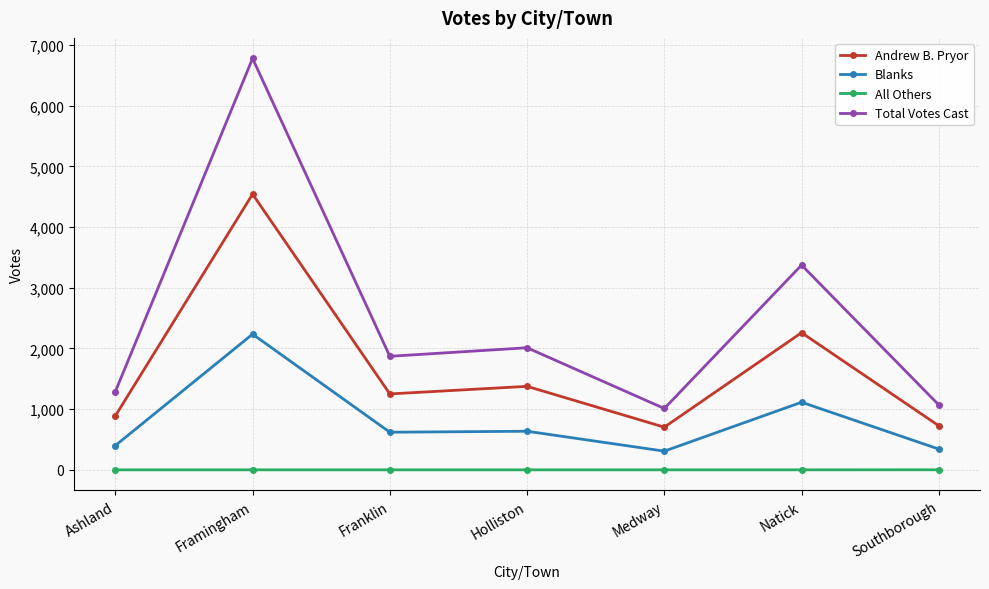

What is the total value across all series at Ashland?

2576